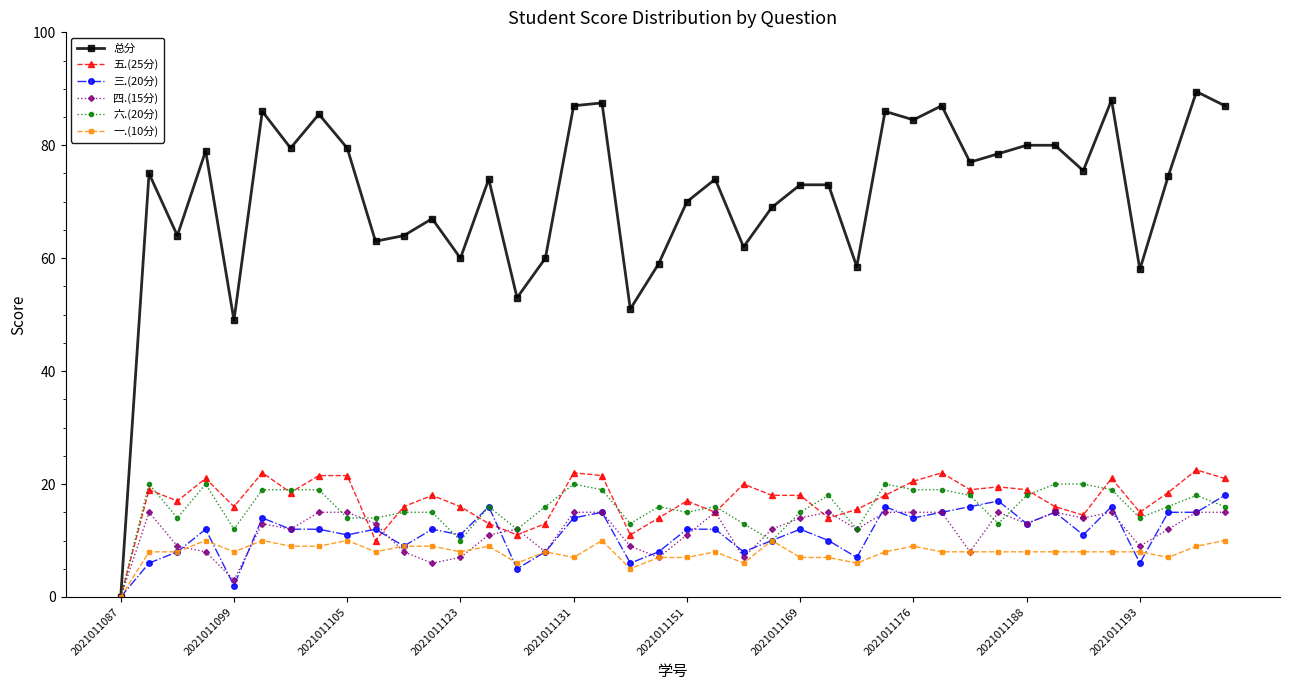

How many series are shown in this chart?

6